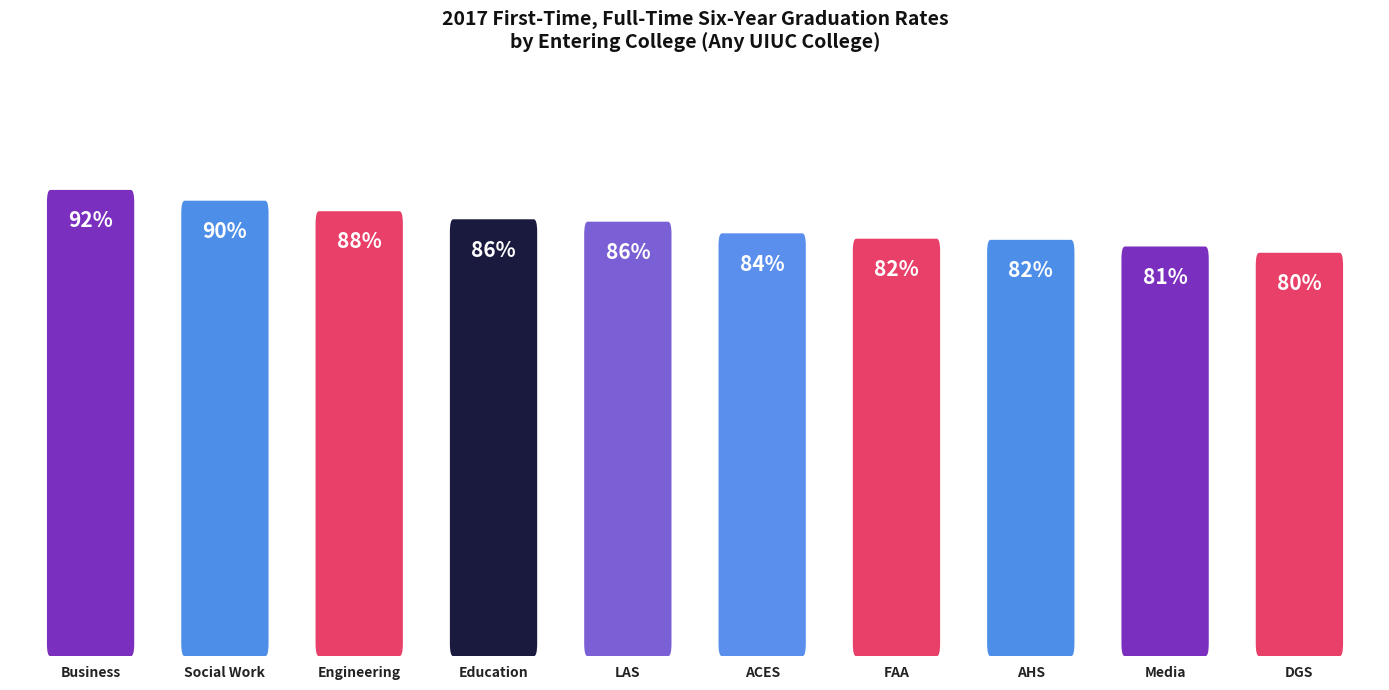

Rank the categories by value from highest to lowest.

Business, Social Work, Engineering, Education, LAS, ACES, FAA, AHS, Media, DGS